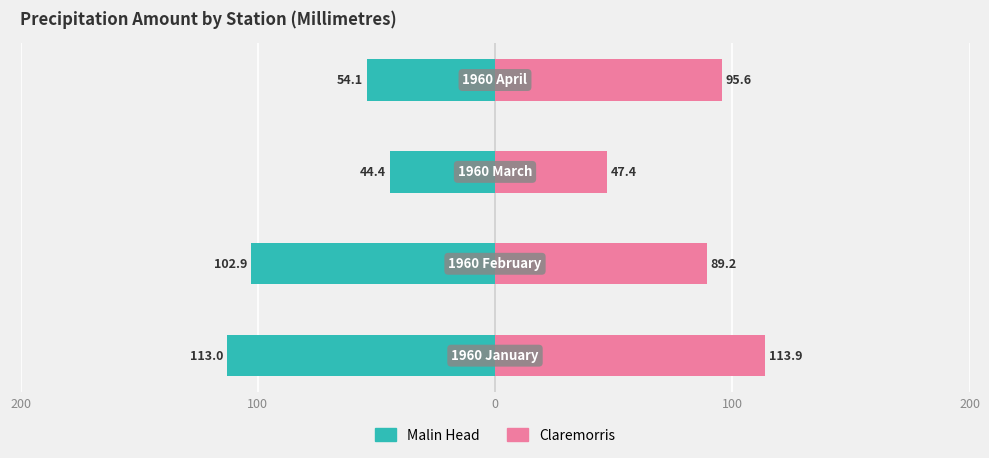

Rank the series at 100 from highest to lowest value.

Claremorris, Malin Head